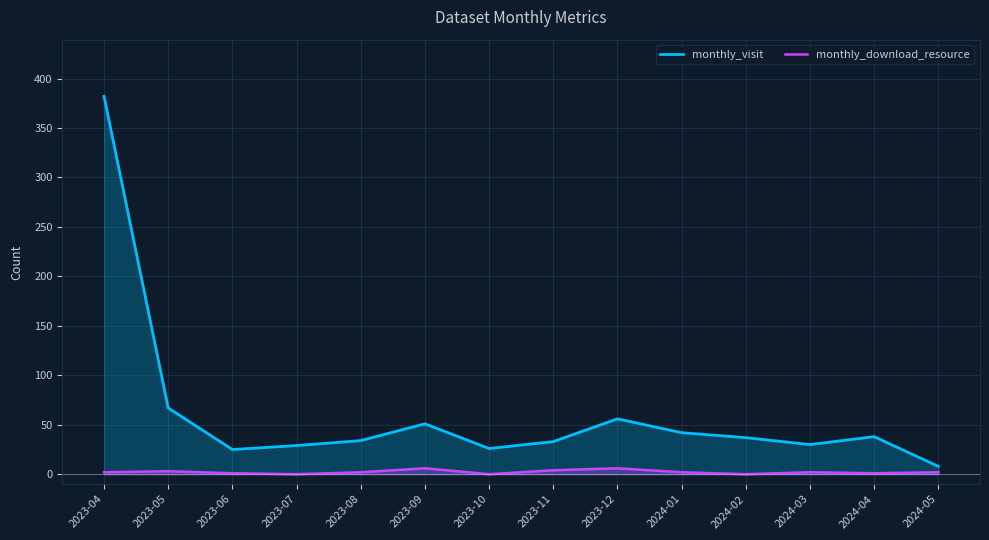

Is it true that monthly_visit equals 38 at 2024-04?

True